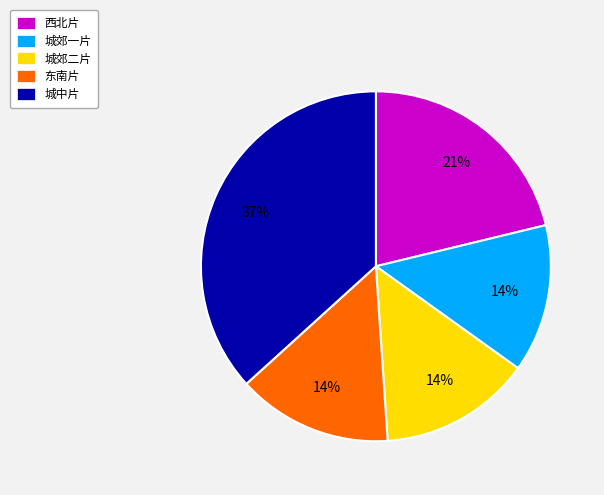

Do 城郊二片 and 西北片 together represent more than half of the pie?

No